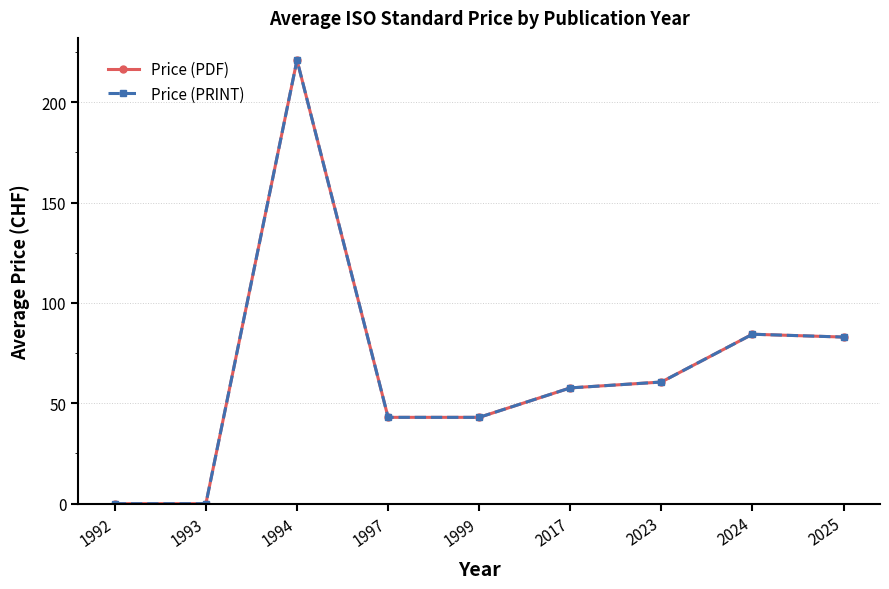

What is the value of the Price (PRINT) point at the 6th from the left?

57.7